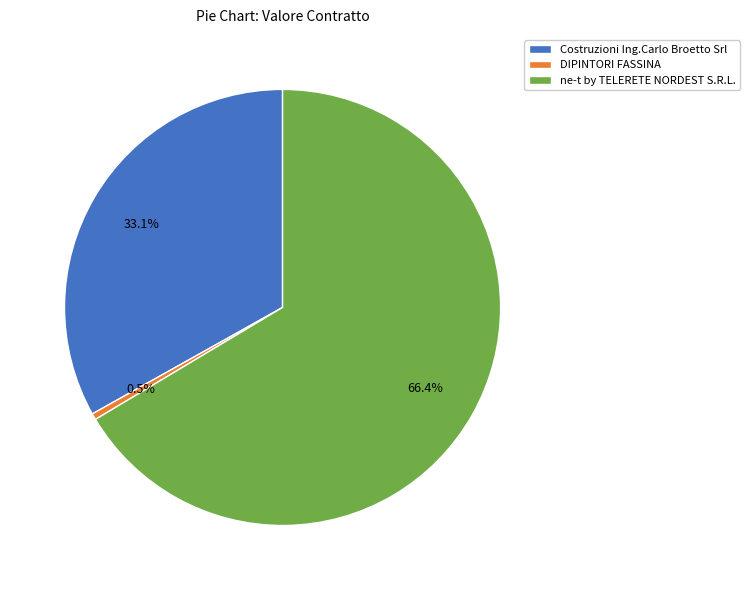

Is Costruzioni Ing.Carlo Broetto Srl the majority of the pie?

No